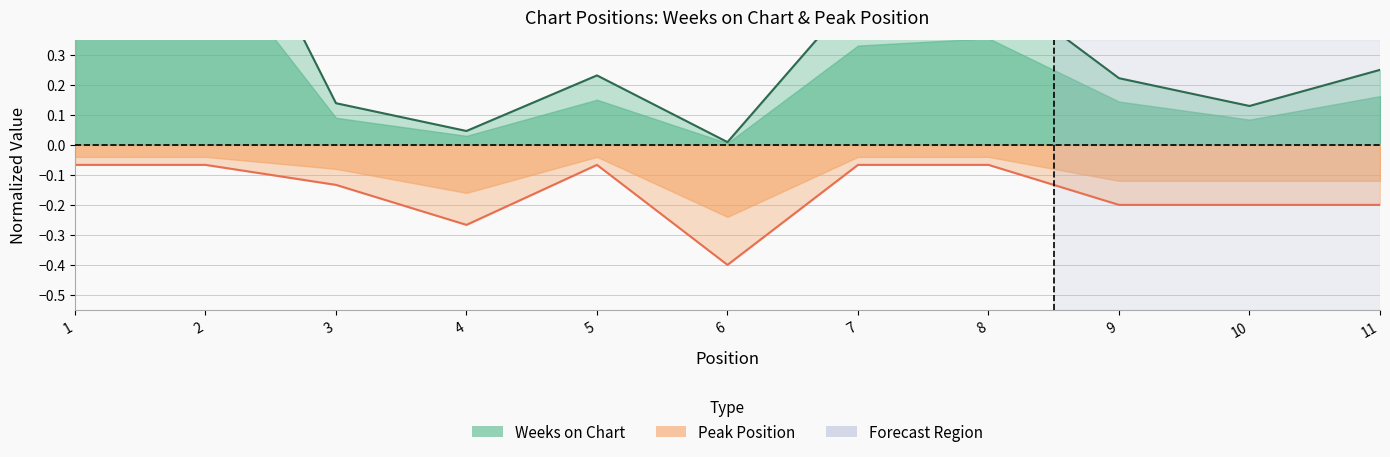

Which has a higher value, 5 or 1?

1